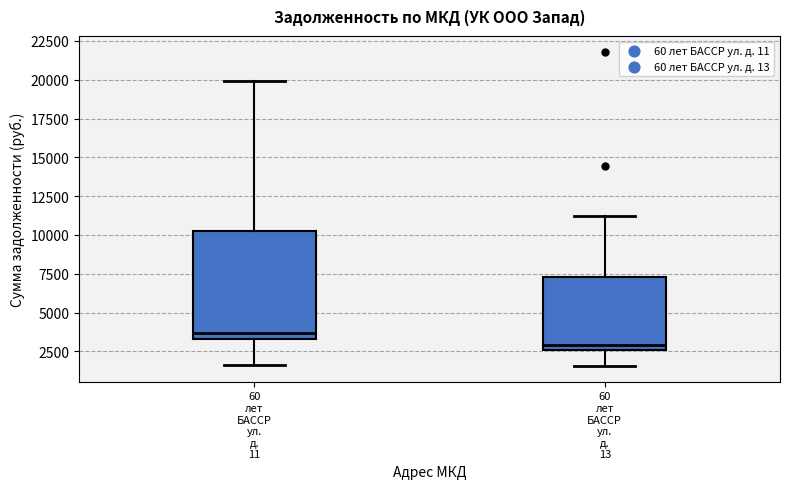

Where does the upper whisker of the box for 60 лет БАССР ул. д. 13 end on the y-axis? The values are not printed on the chart, so give them approximately, as read against the axis.

11000